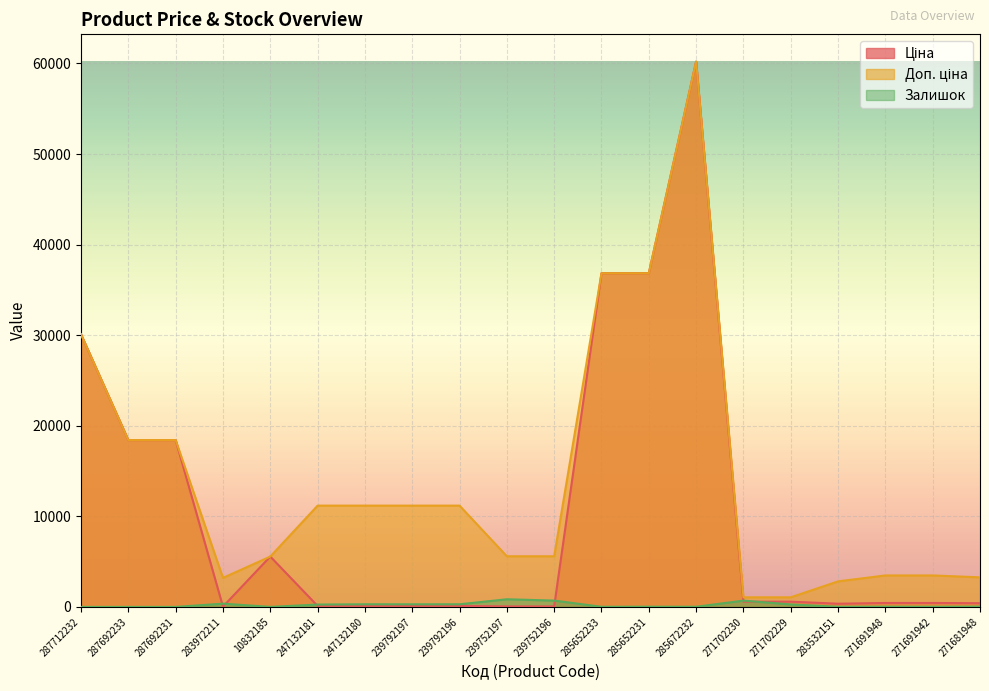

Is the value of Доп. ціна at 247132180 greater than the value of Залишок at 271702230?

Yes